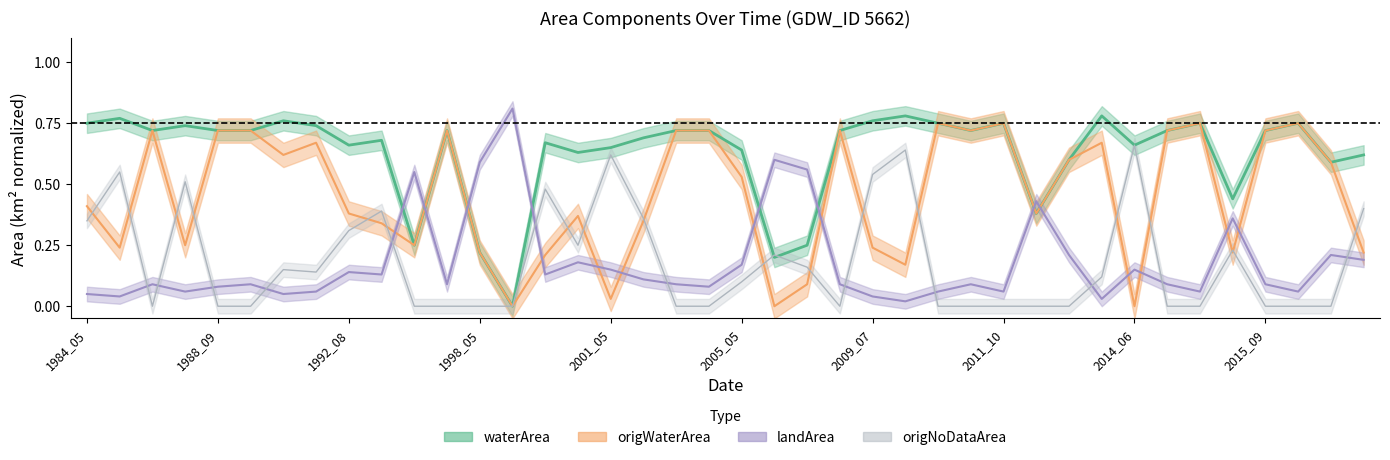

What are all the series names shown in the legend?

waterArea, landArea, origWaterArea, origNoDataArea